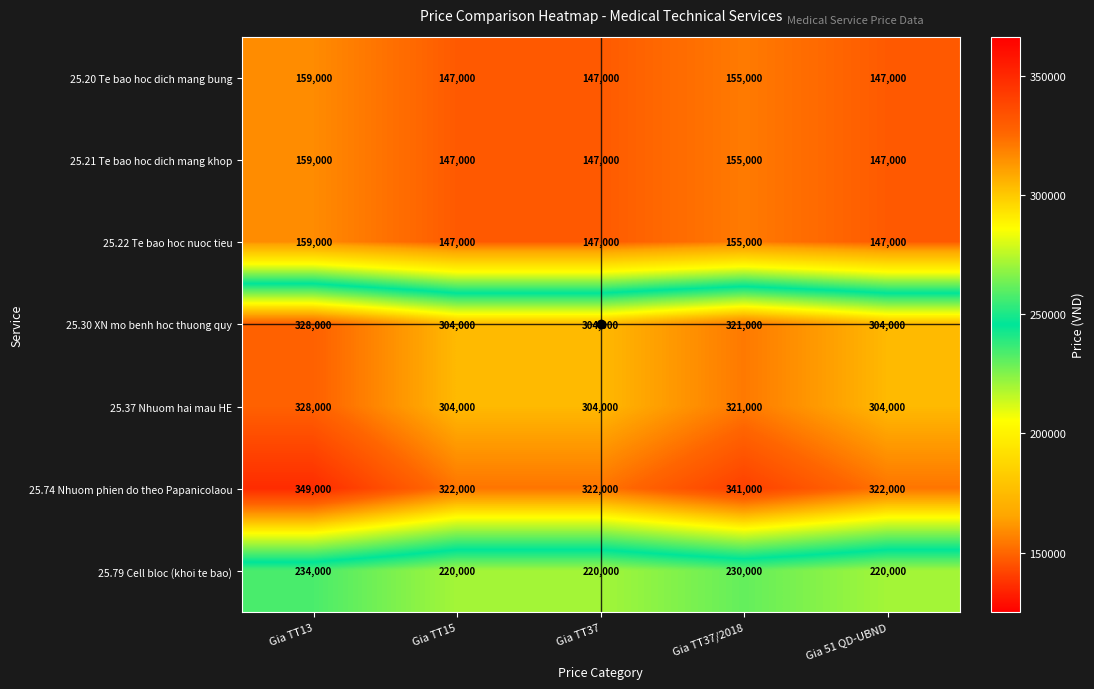

Between Gia TT13 and Gia TT15, which series saw the biggest shift?

25.74 Nhuom phien do theo Papanicolaou